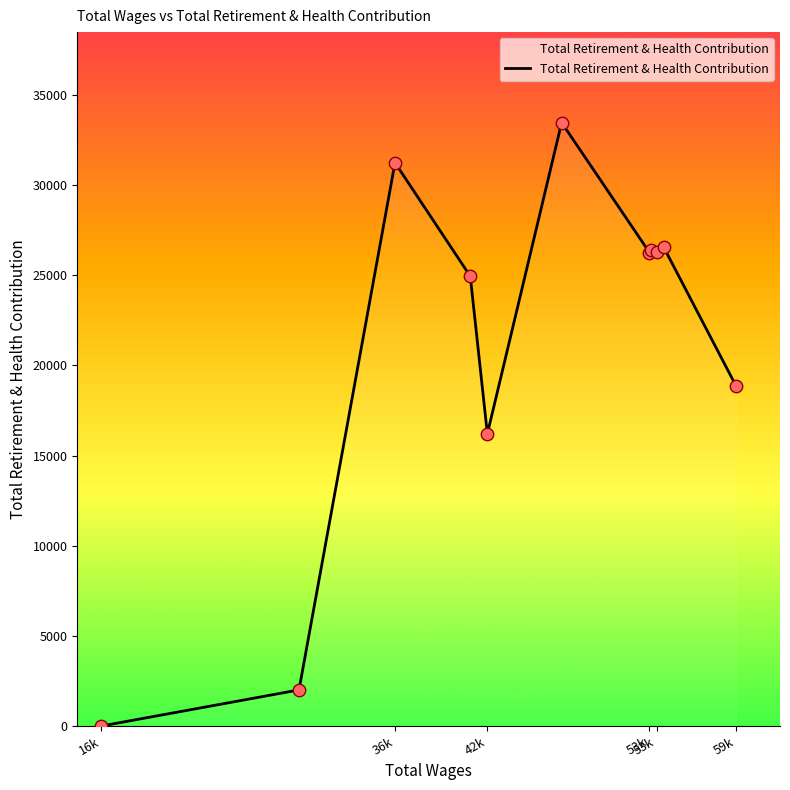

What is the maximum value shown in the chart?

33459